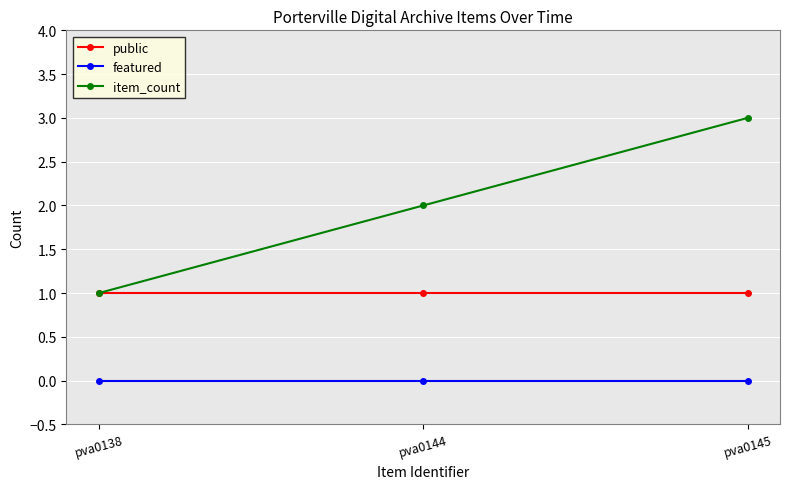

What is the value of the item_count point at the 1st from the left?

1